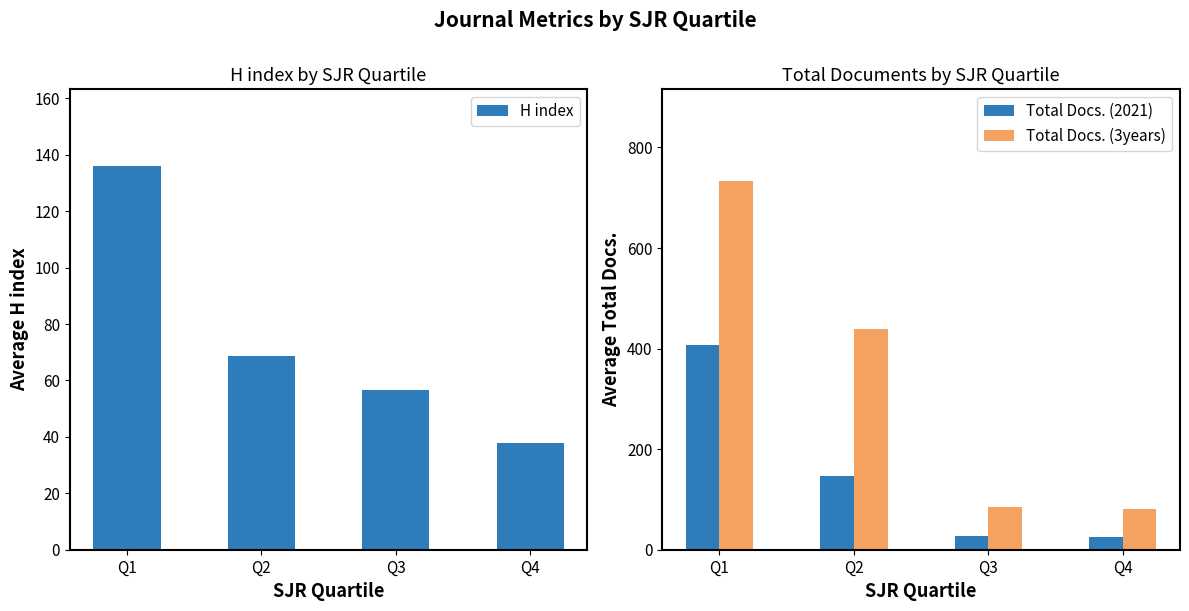

What is the smallest value displayed?

25.0